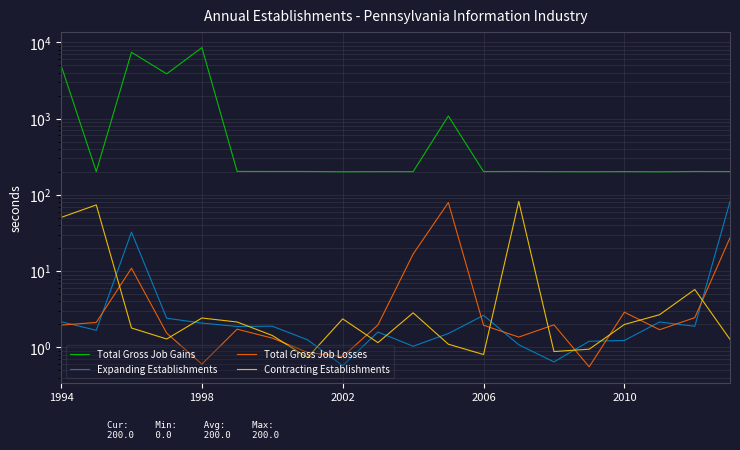

Between 15 and 13, which is larger?

13